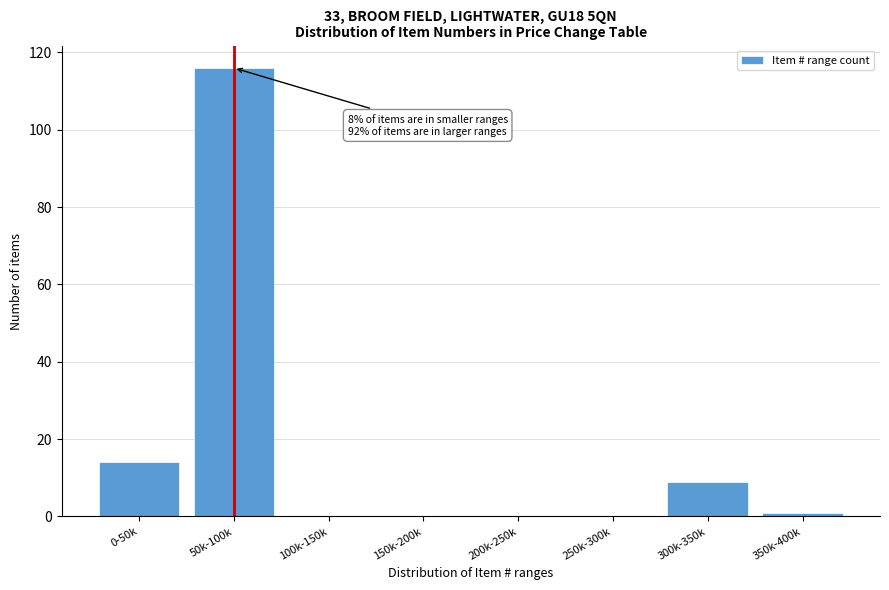

Reading left to right, extract all data points from this chart.

0-50k=14	50k-100k=116	100k-150k=0	150k-200k=0	200k-250k=0	250k-300k=0	300k-350k=9	350k-400k=1